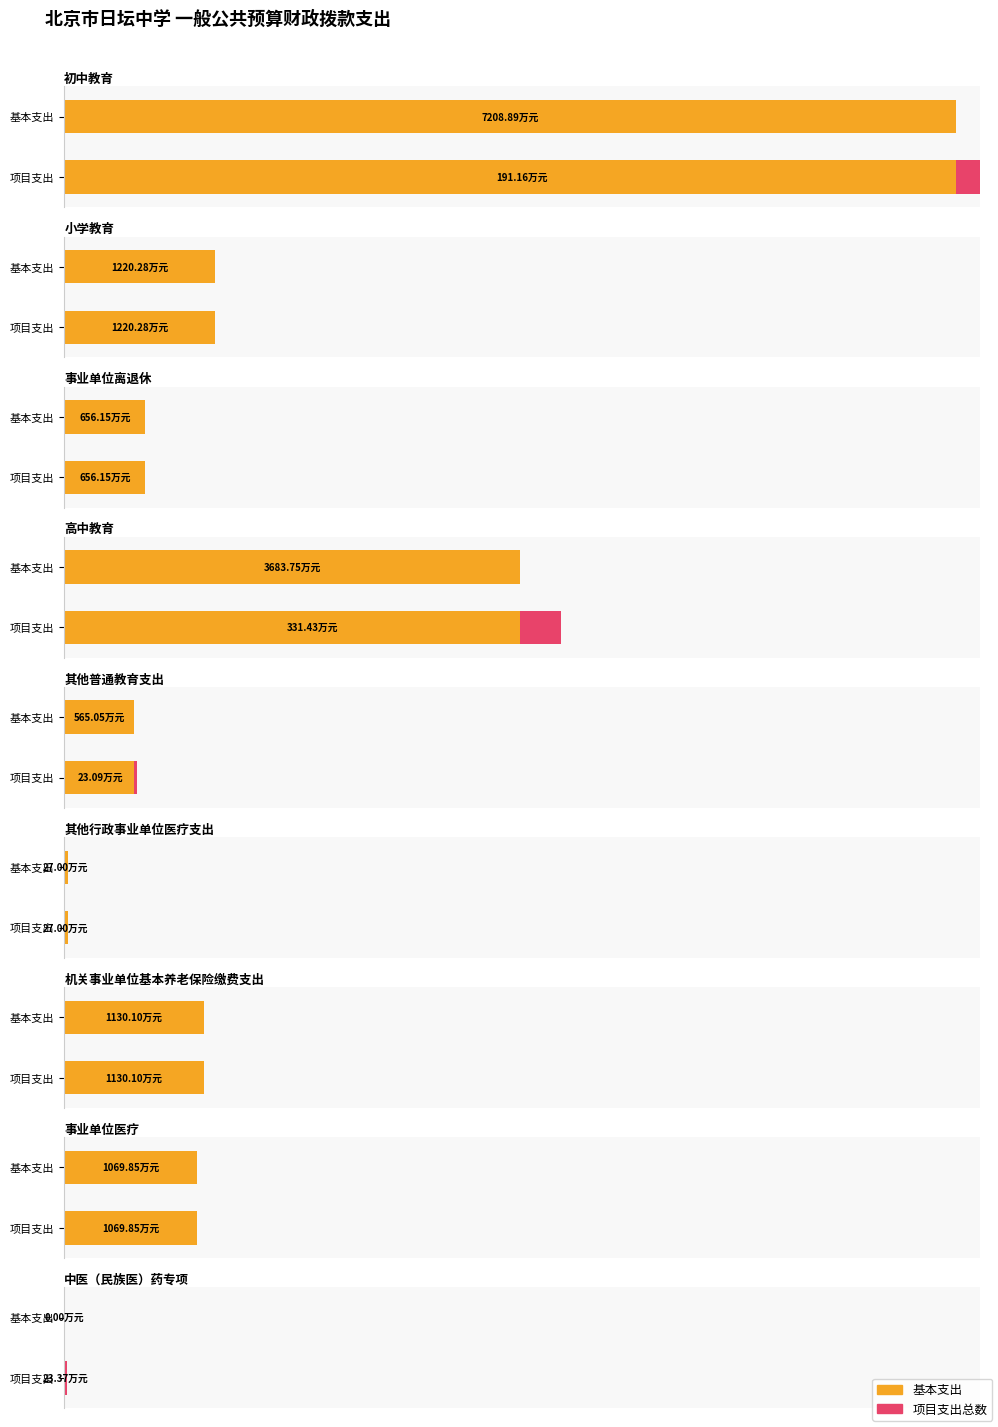

What is the difference between the 基本支出 values at 其他普通教育支出 and 小学教育?

655.2